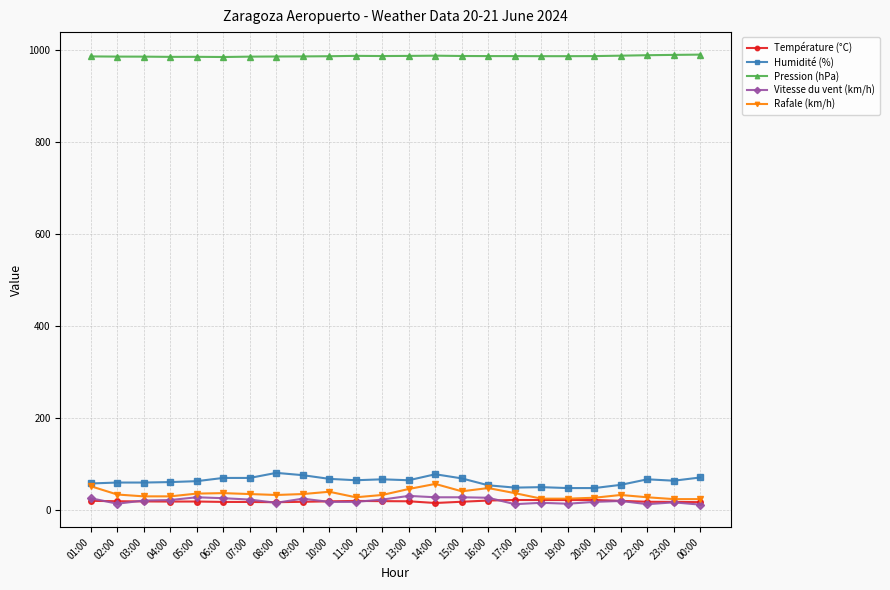

Does the chart display data point markers on the line(s)?

Yes